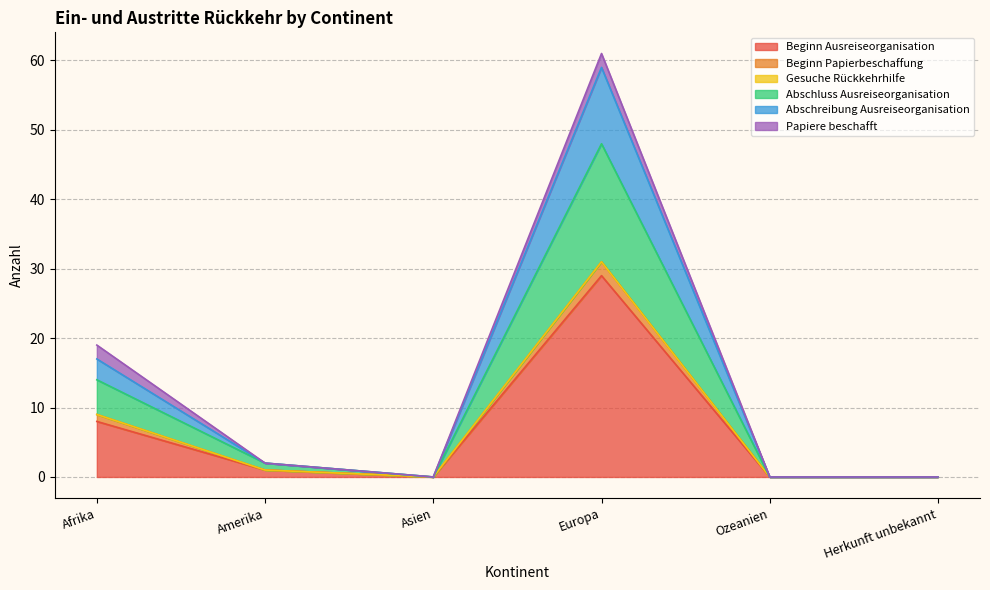

Which label corresponds to the smallest value in the chart?

Asien